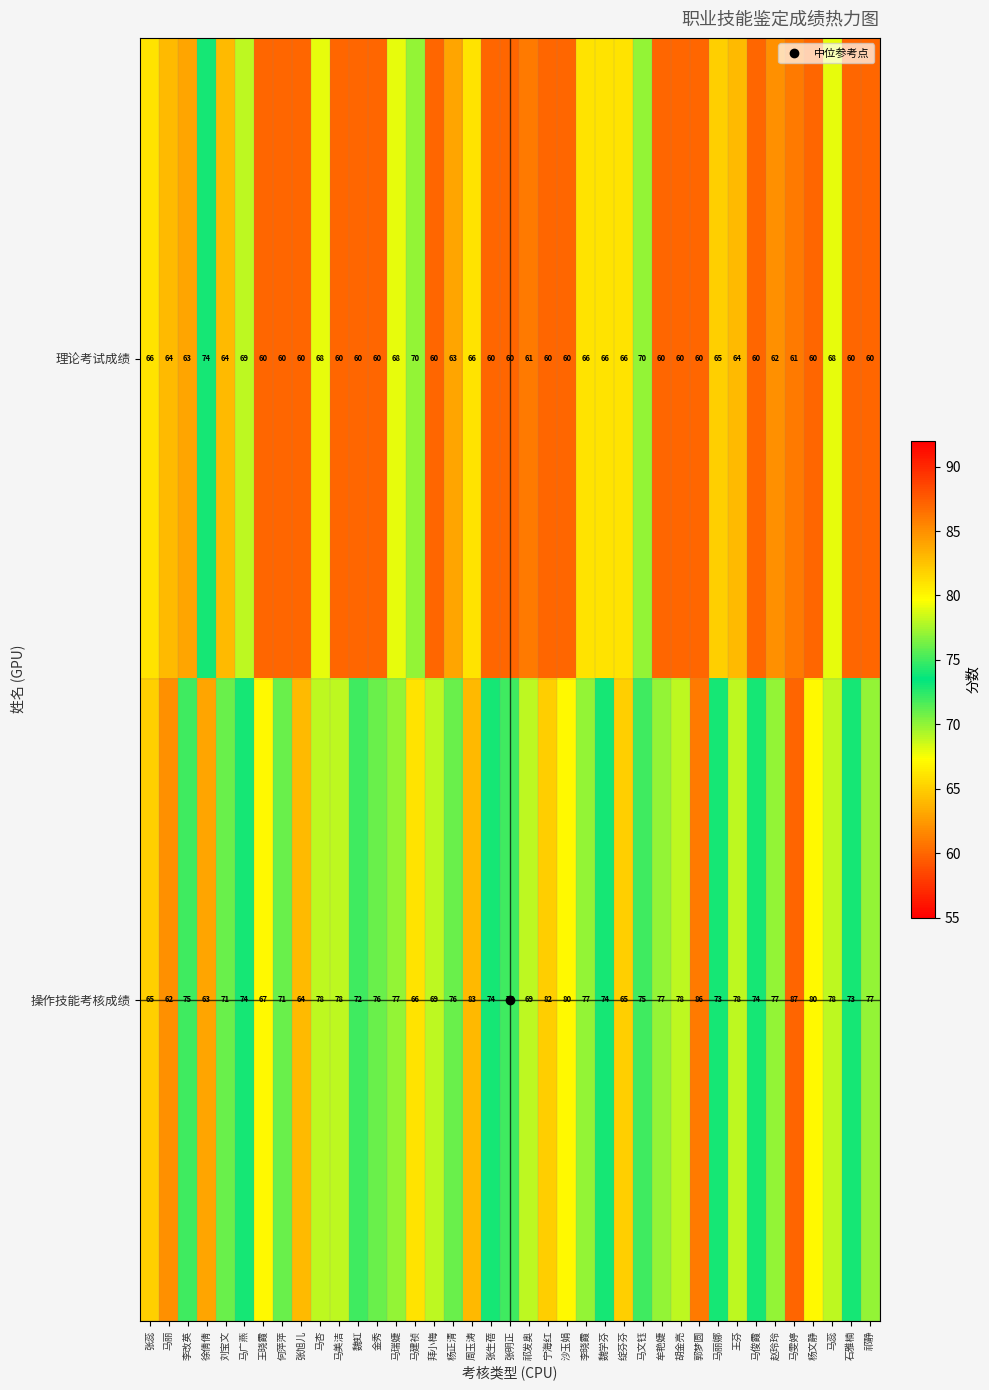

Rank the series by their maximum value, from highest to lowest.

操作技能考核成绩, 理论考试成绩